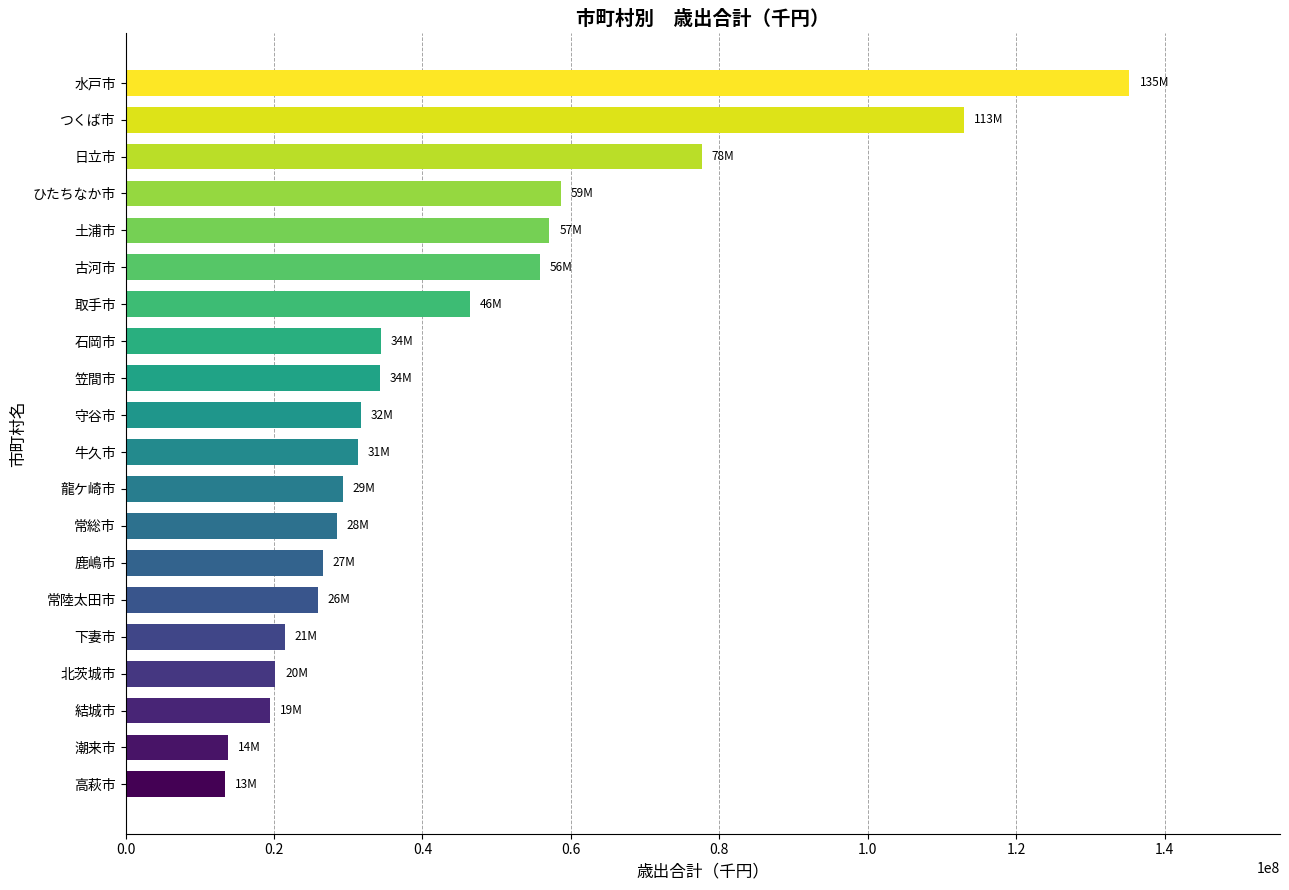

Is it true that the value at 笠間市 is 34279256?

True